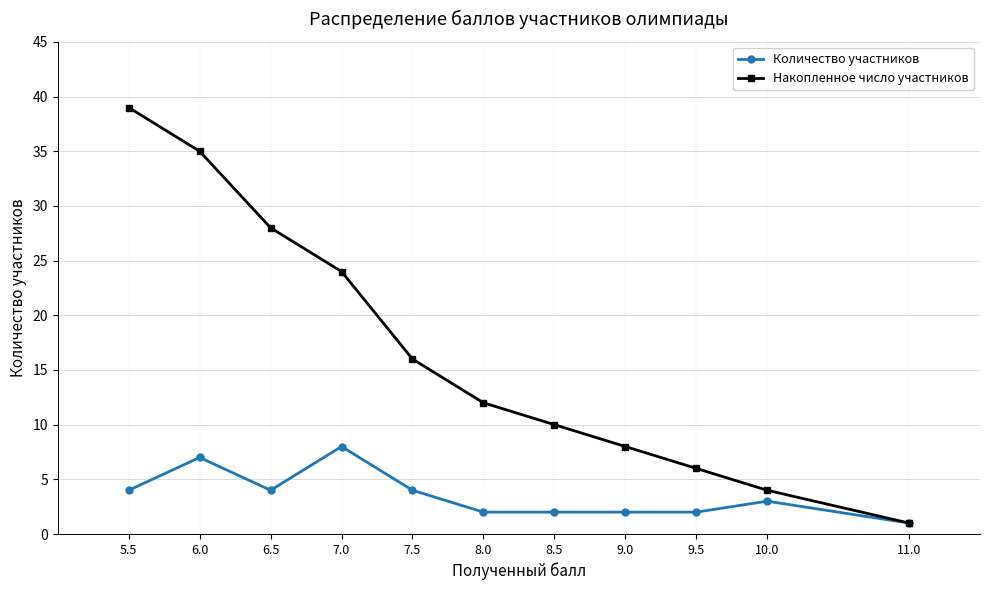

How many lines are shown in the chart?

2